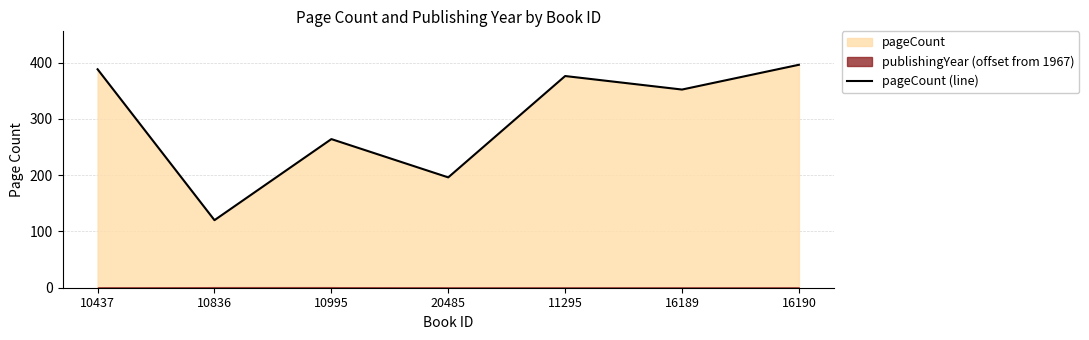

At which label is the value closest to 258?

10995